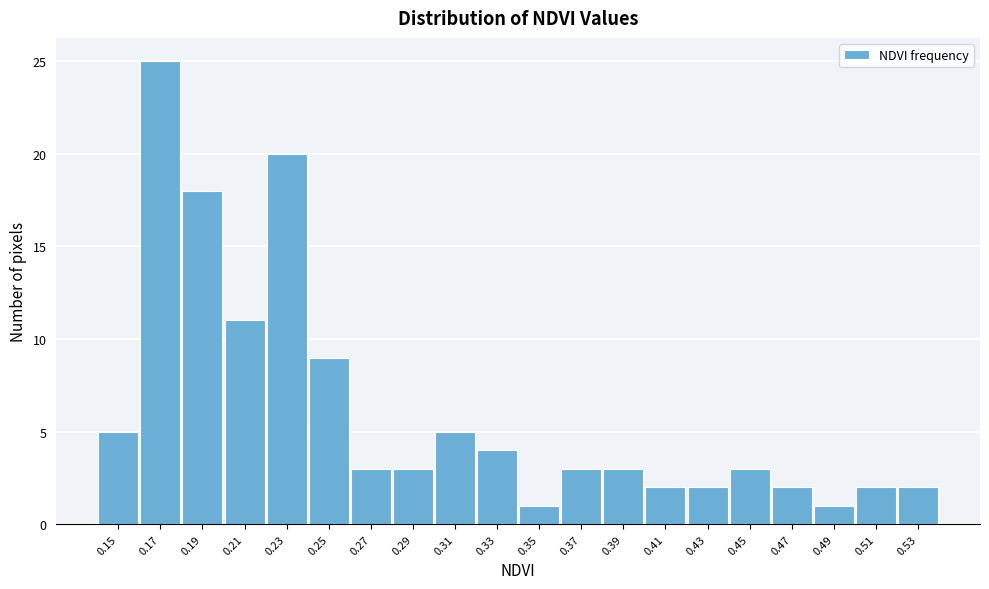

Reading right to left, what are all the values shown in this chart?

0.53=2	0.51=2	0.49=1	0.47=2	0.45=3	0.43=2	0.41=2	0.39=3	0.37=3	0.35=1	0.33=4	0.31=5	0.29=3	0.27=3	0.25=9	0.23=20	0.21=11	0.19=18	0.17=25	0.15=5